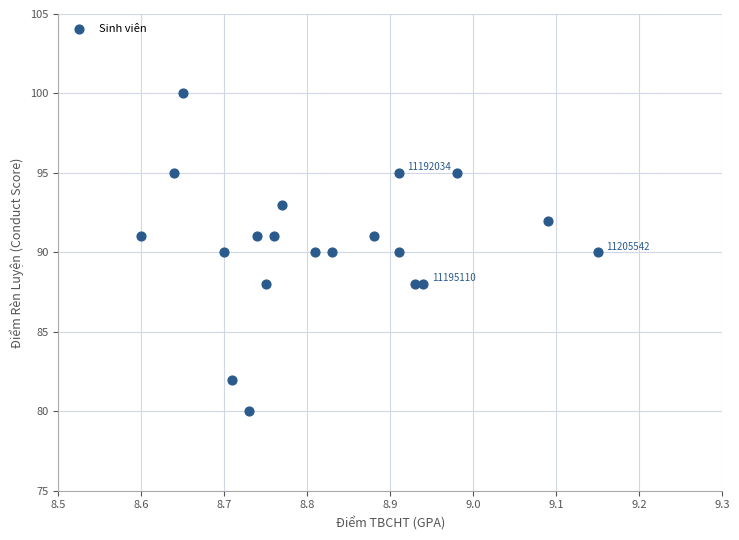

What is the range of Y values (max minus min)?

20